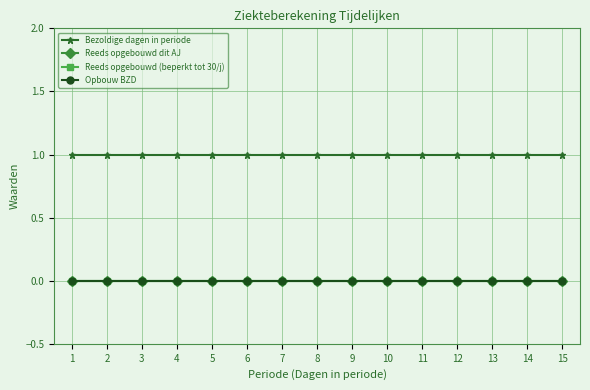

At which label does Reeds opgebouwd (beperkt tot 30/j) reach its peak?

1